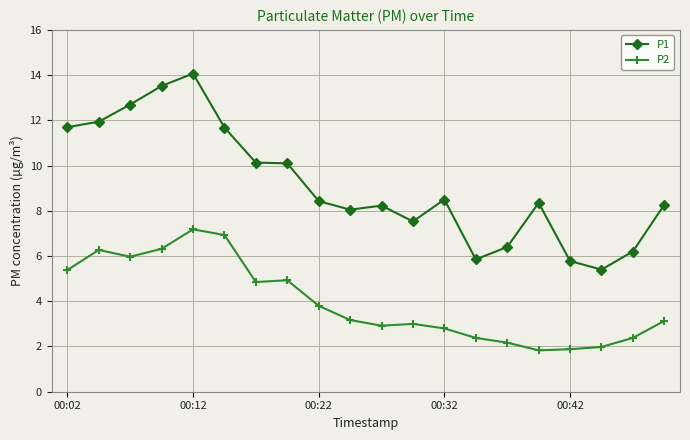

Count the number of categories in the chart.

20